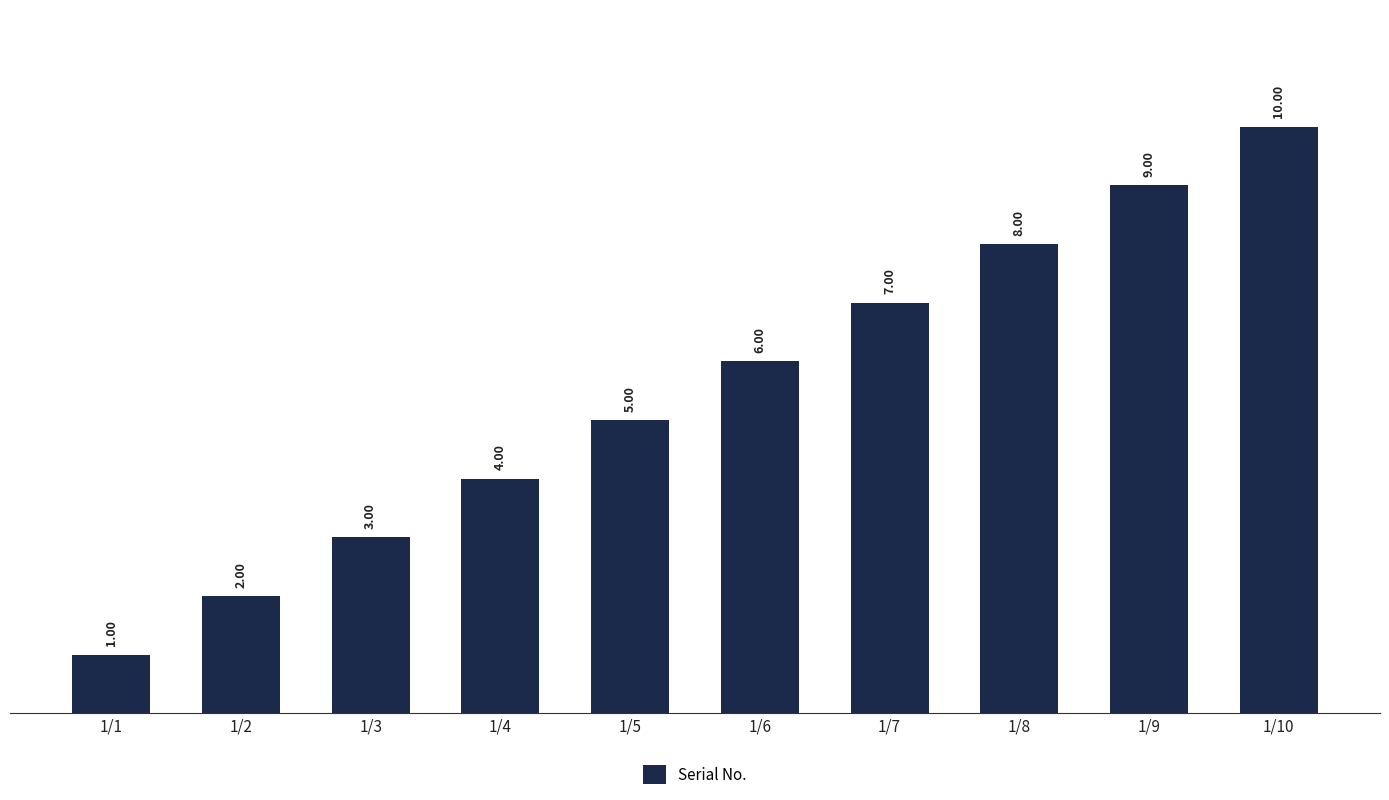

What is the value of the 6th bar from the left?

6